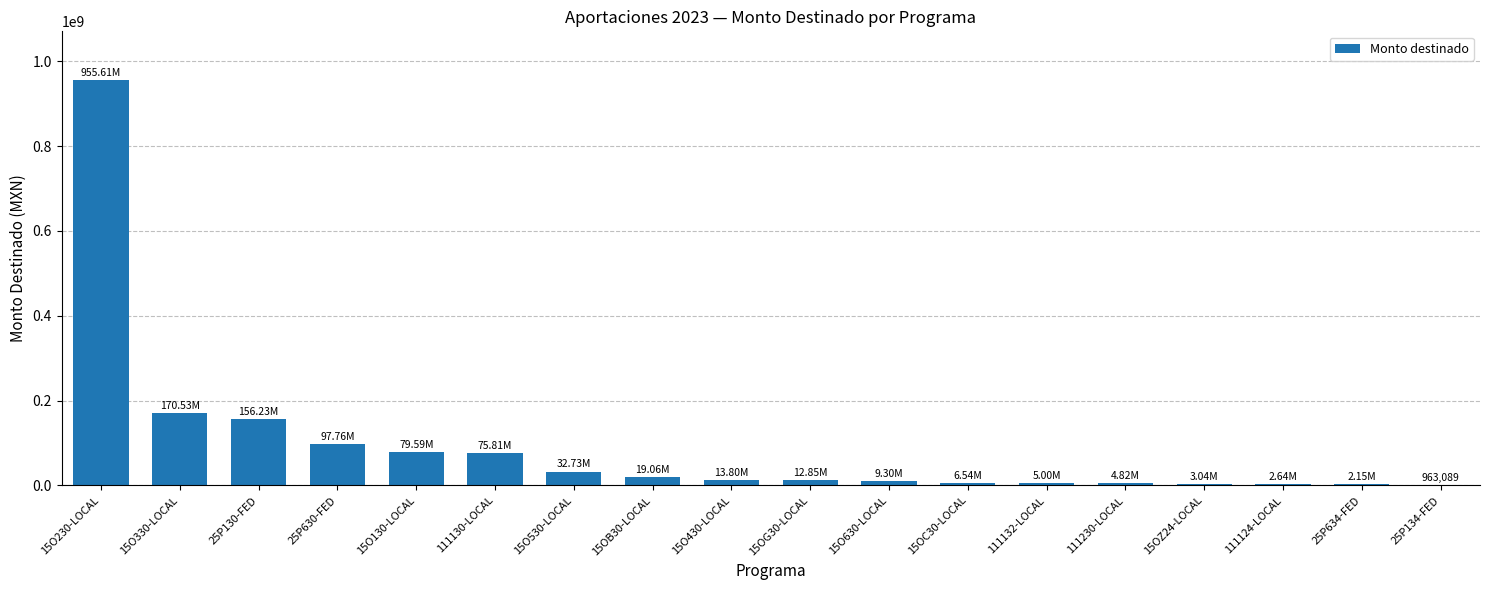

What is the change in value from 15O230-LOCAL to 111130-LOCAL?

-879801626.0